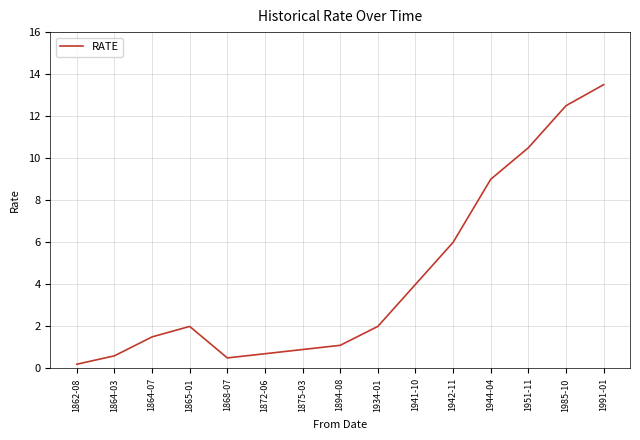

Does the chart display data point markers on the line(s)?

No